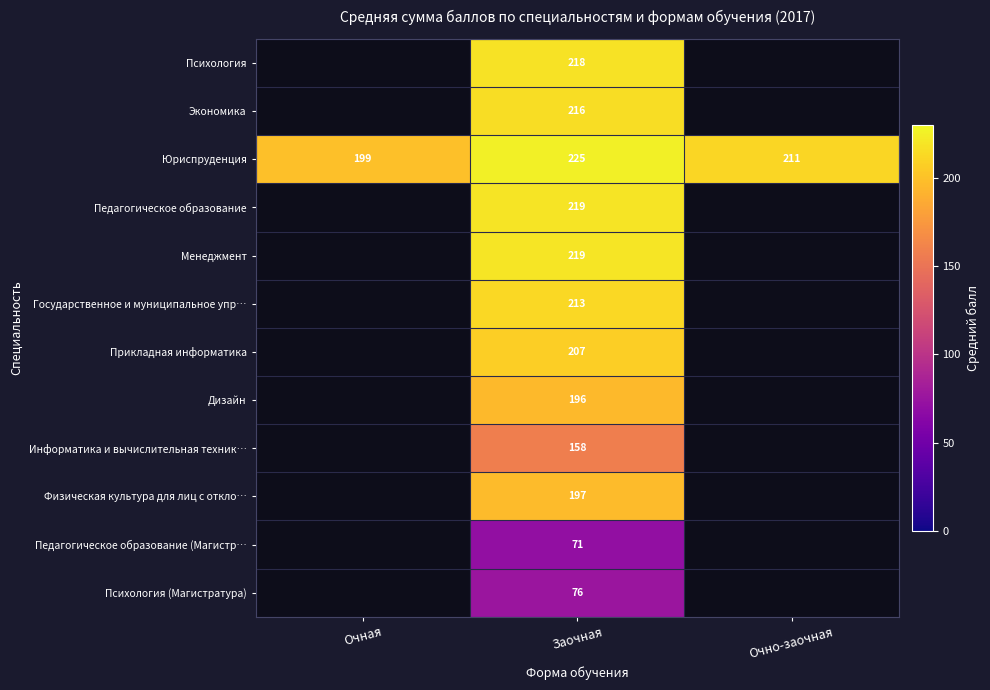

At which label does Юриспруденция first exceed 211?

Заочная